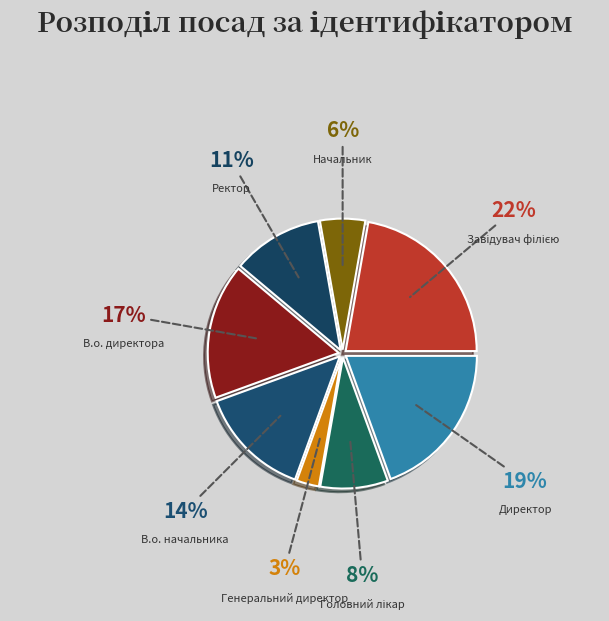

What percentage is the Начальник slice, to the nearest percent?

6%